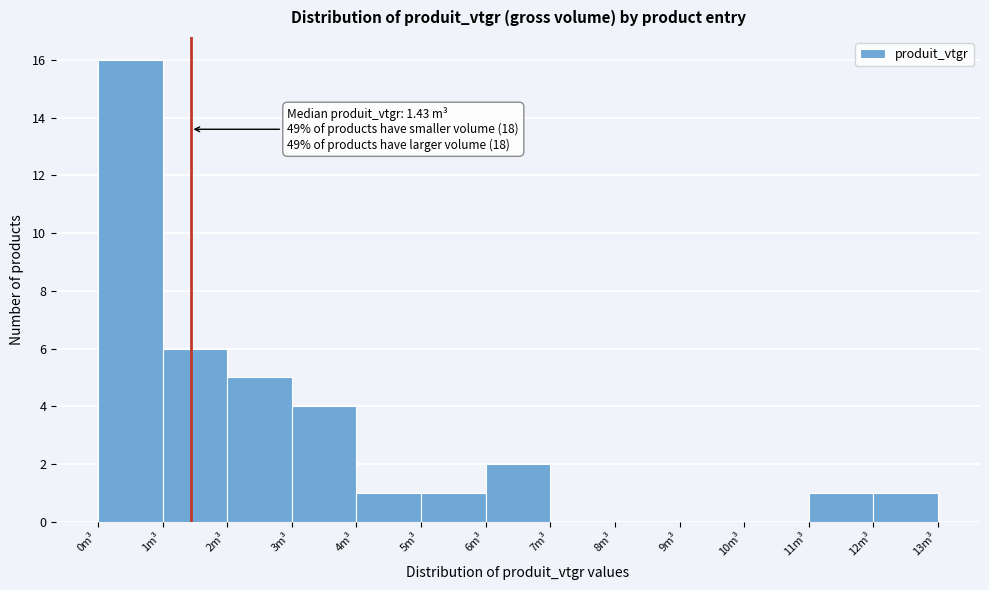

Over which range of the x-axis is the bar tallest?

0 to 1